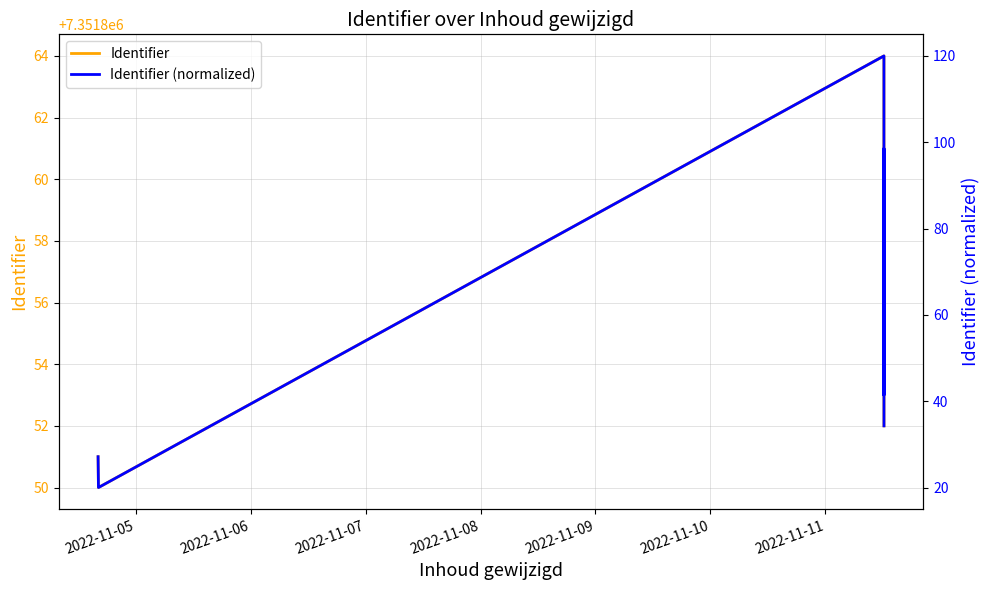

Does the chart have visible grid lines?

Yes